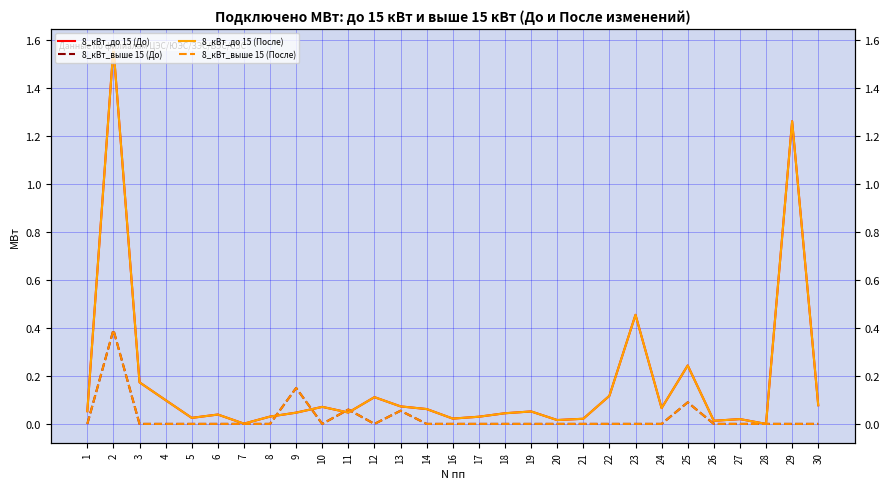

What is the difference between the 8_кВт_до 15 (После) values at 29 and 17?

1.2